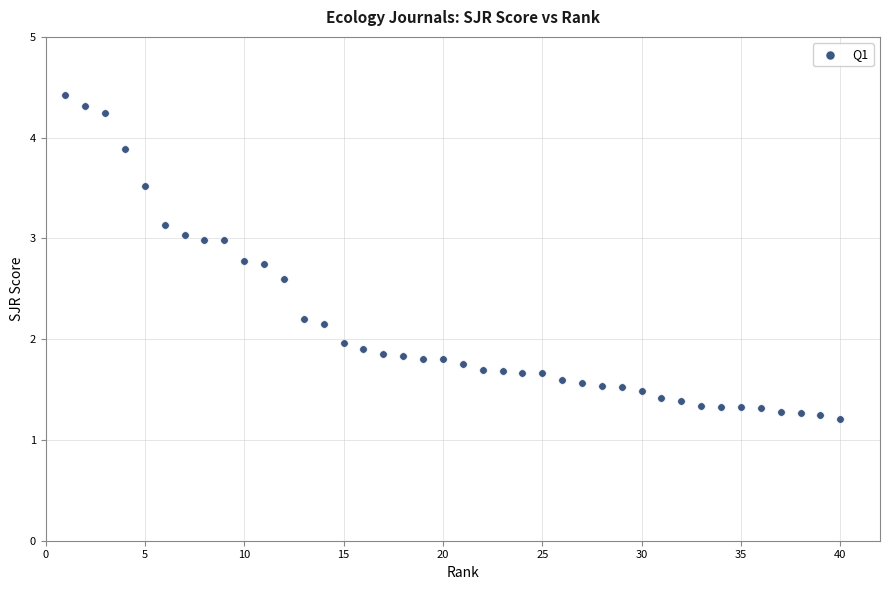

What is the range of X values (max minus min)?

39.0